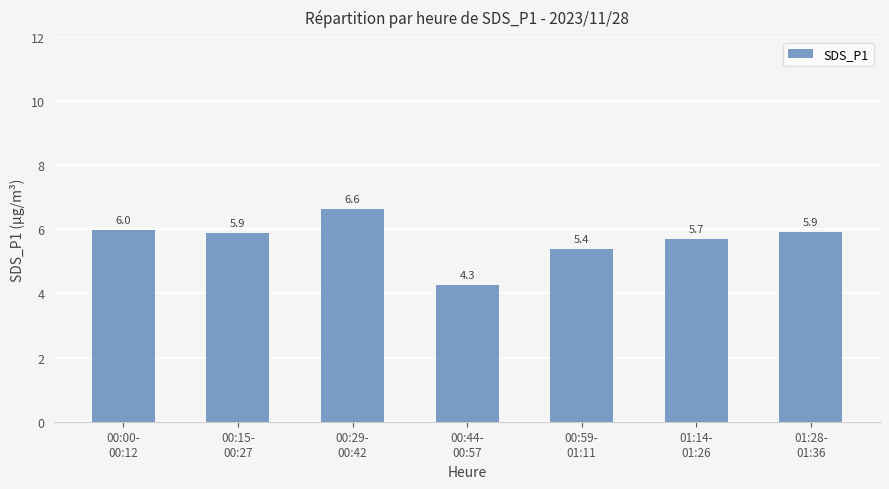

Is it true that the value at 00:44-
00:57 is 5.9?

False